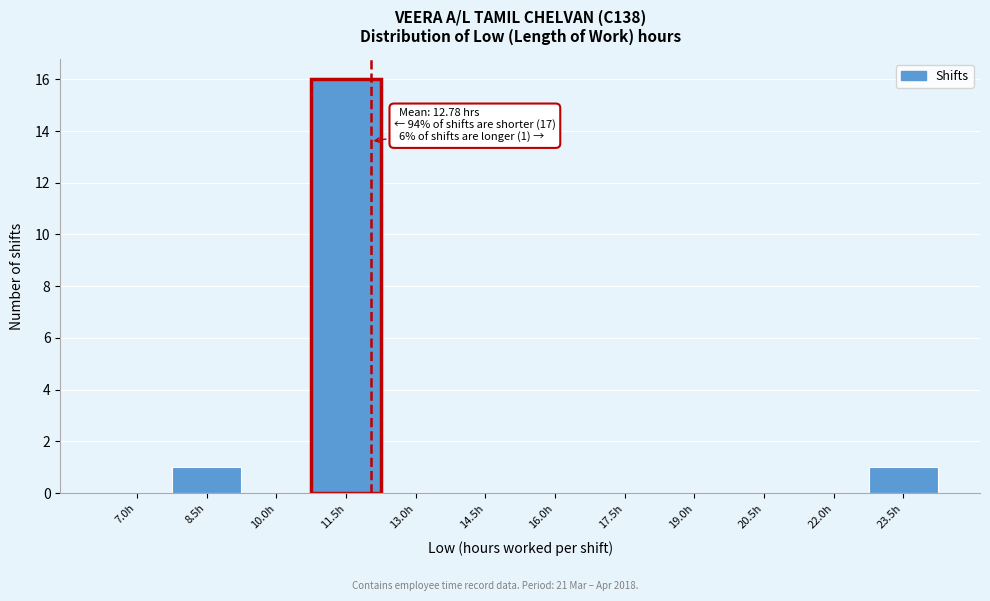

Reading left to right, list all the values displayed in this chart.

7.0h=0	8.5h=1	10.0h=0	11.5h=16	13.0h=0	14.5h=0	16.0h=0	17.5h=0	19.0h=0	20.5h=0	22.0h=0	23.5h=1